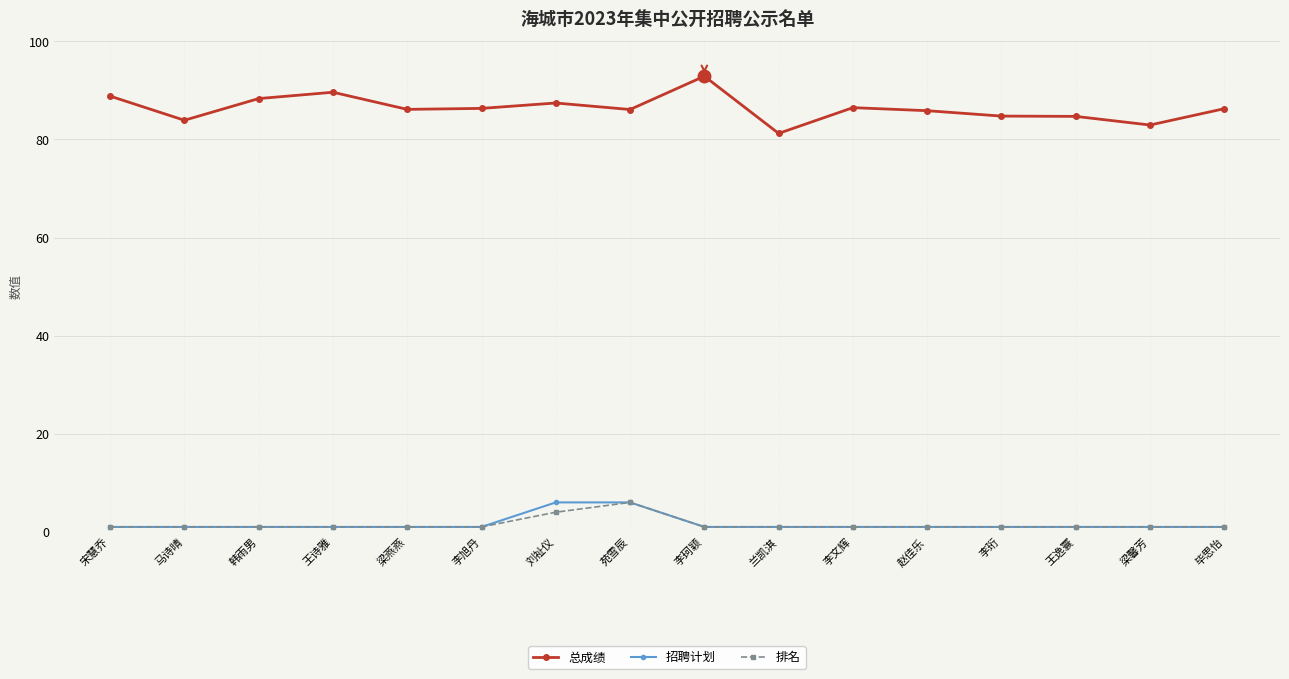

What position from the right is 李文辉?

6